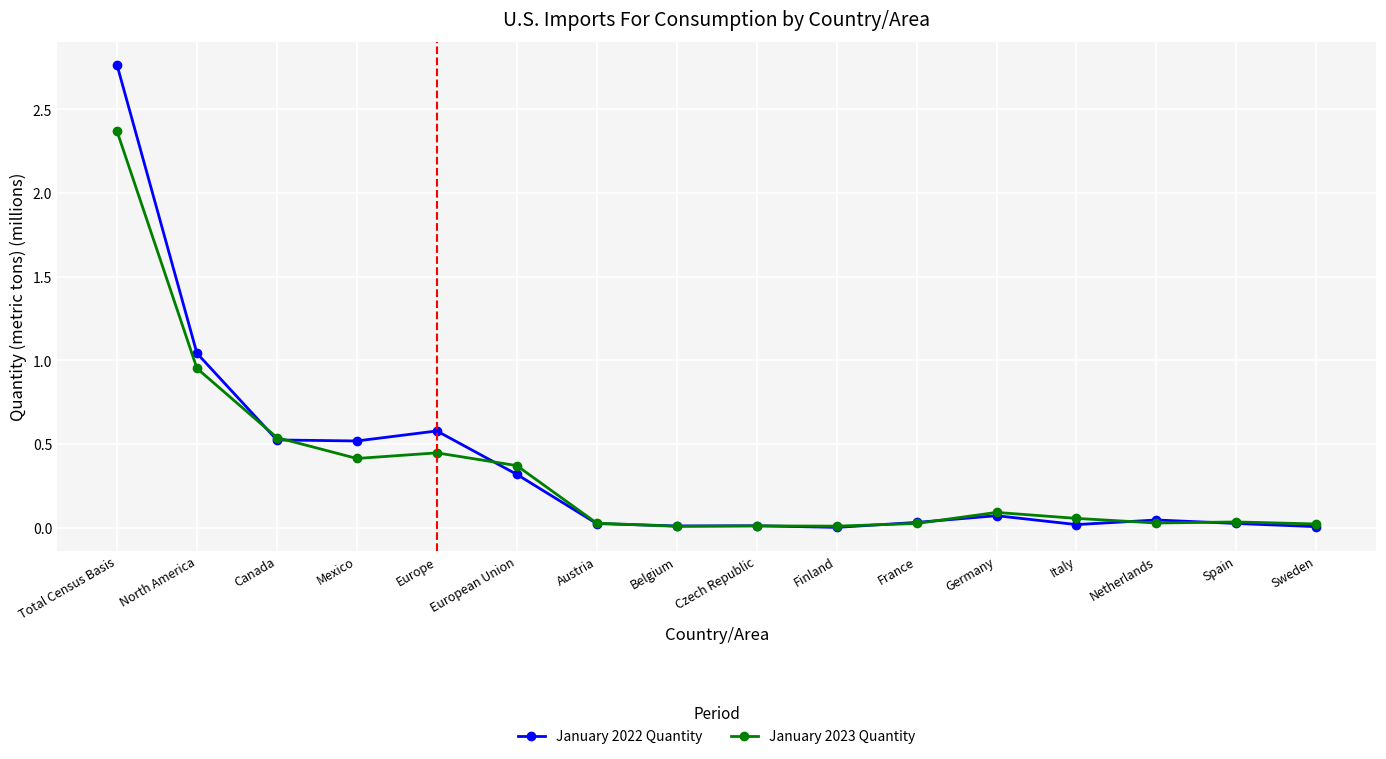

At which label is January 2022 Quantity closest to 1?

North America